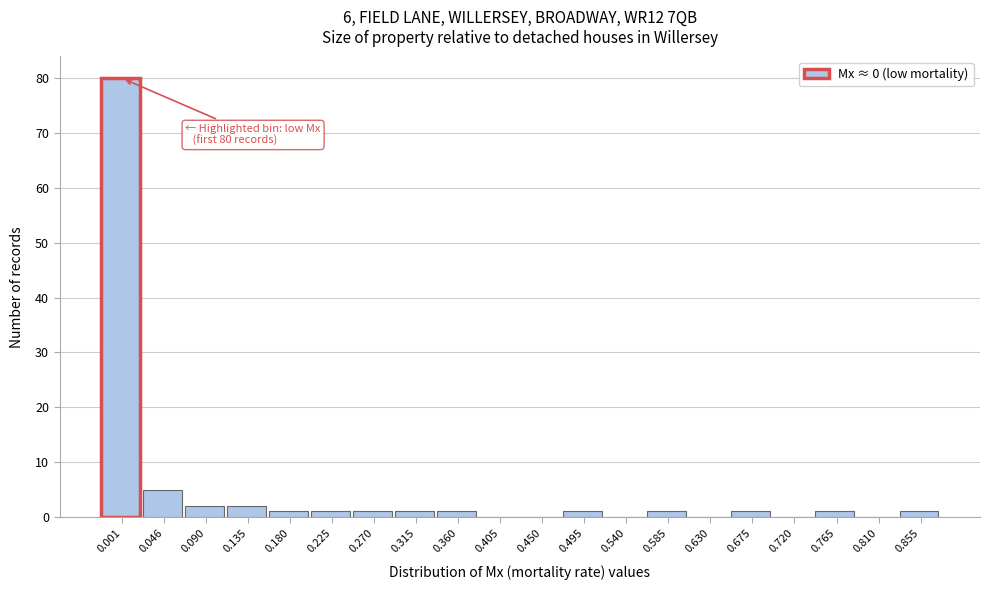

What is the sum of all values?

99